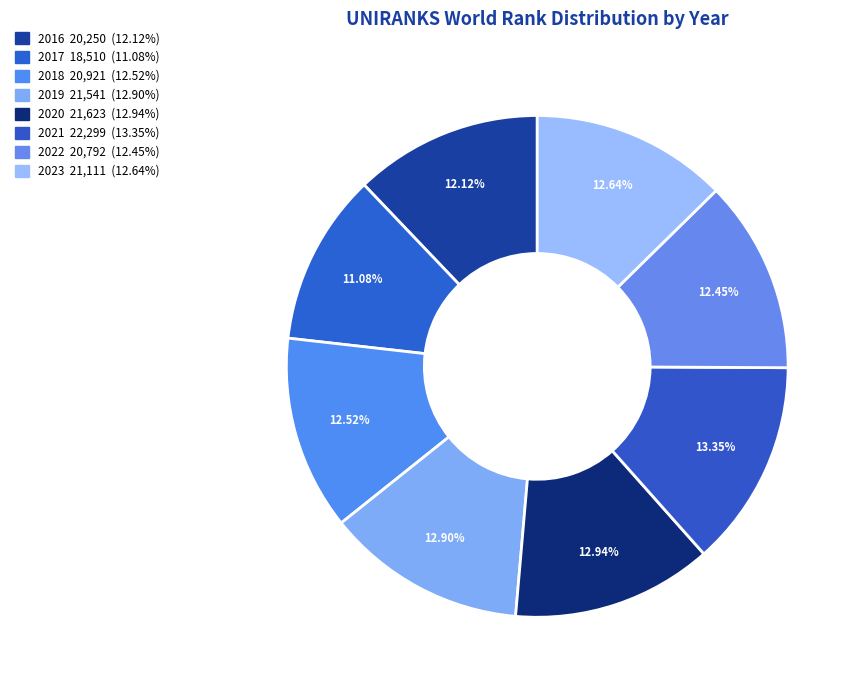

What is the smallest slice in the pie chart?

2017